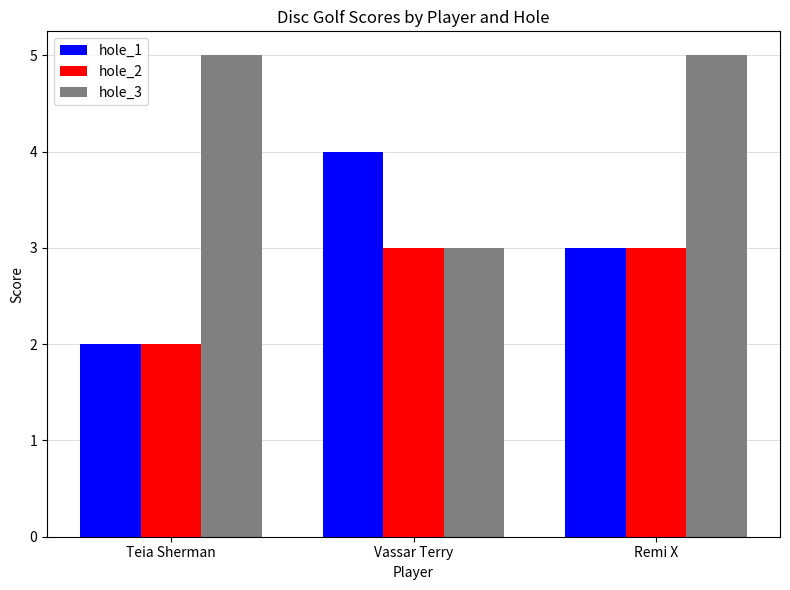

What are all the series names shown in the legend?

hole_1, hole_2, hole_3